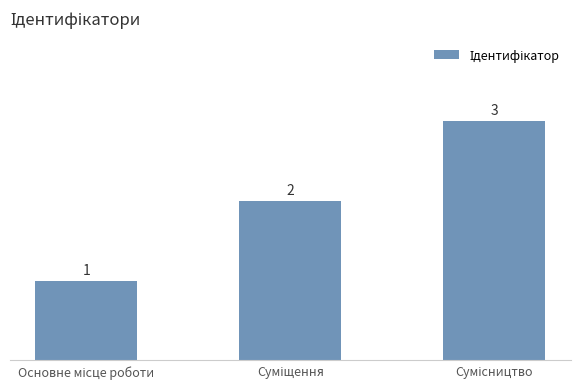

What is the sum of all values?

6